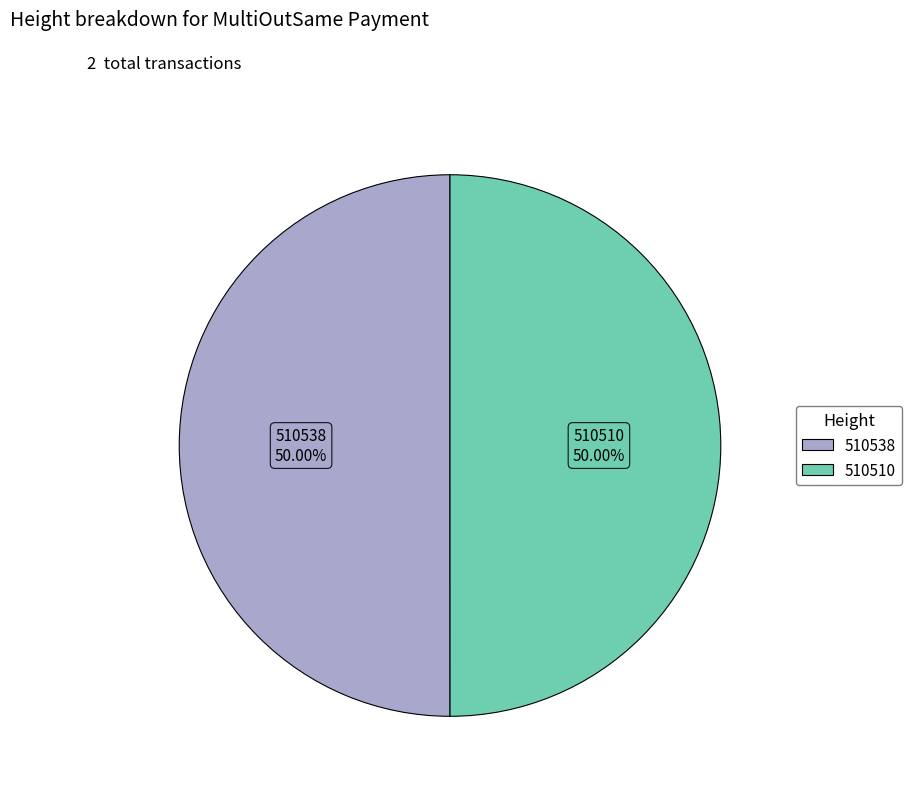

The 510538 slice represents 61% of the pie. True or false?

False